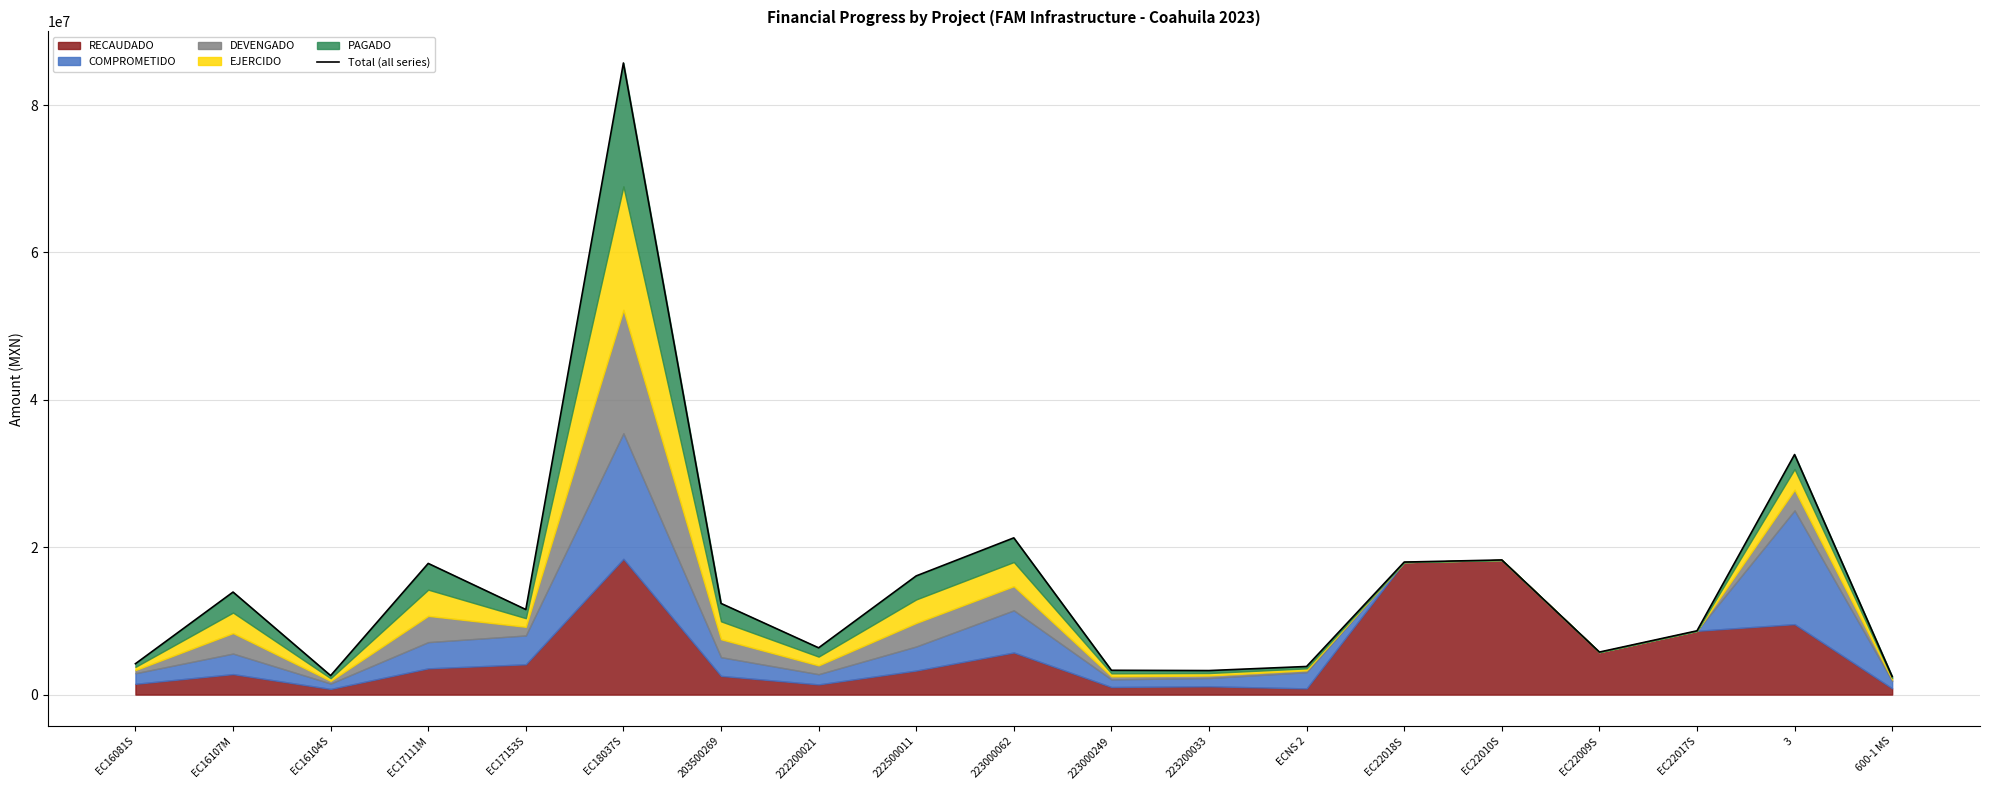

Rank the categories by value from highest to lowest.

EC18037S, 3, 223000062, EC22010S, EC22018S, EC17111M, 222500011, EC16107M, 203500269, EC17153S, EC22017S, 222200021, EC22009S, EC16081S, ECNS 2, 223000249, 223200033, EC16104S, 600-1 MS